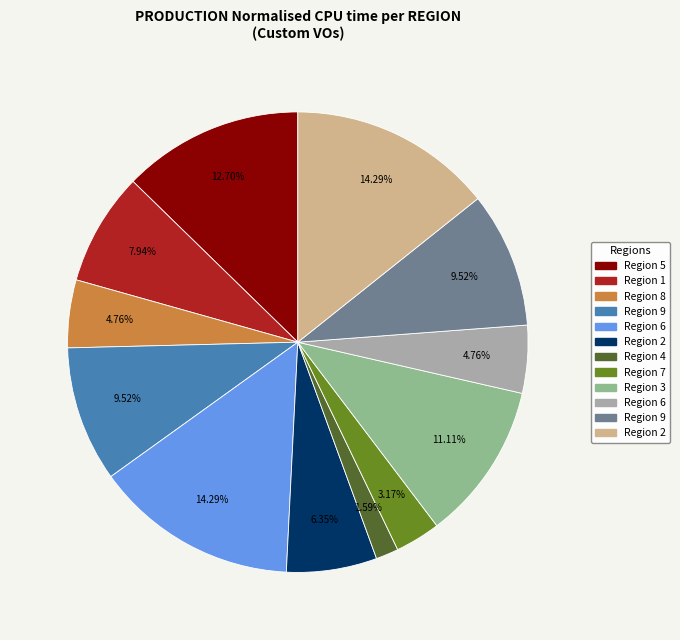

Is there any slice that represents more than half of the pie?

No